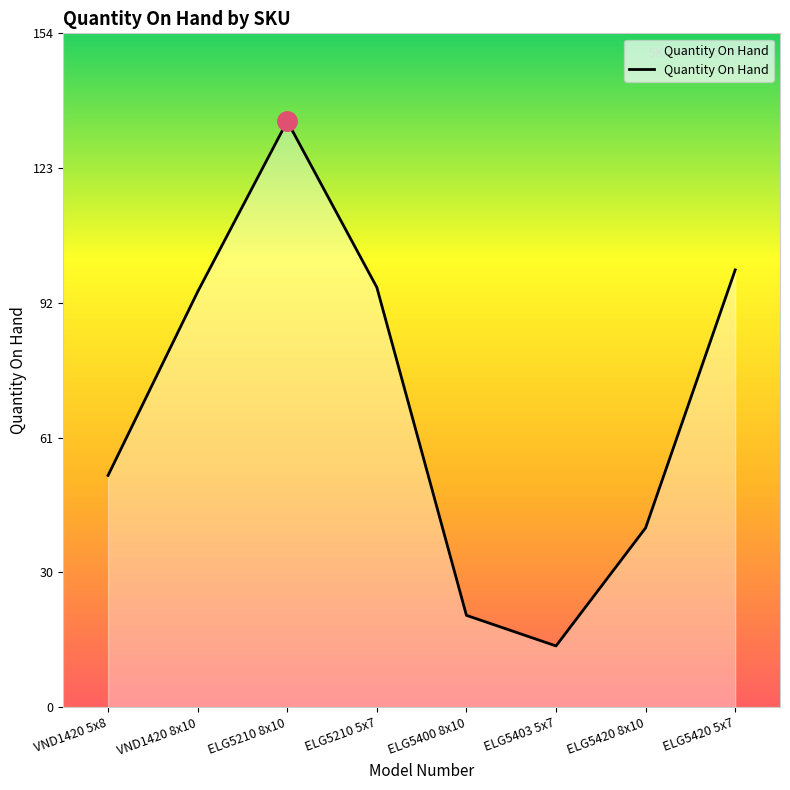

Reading left to right, list all the values displayed in this chart.

53	95	134	96	21	14	41	100